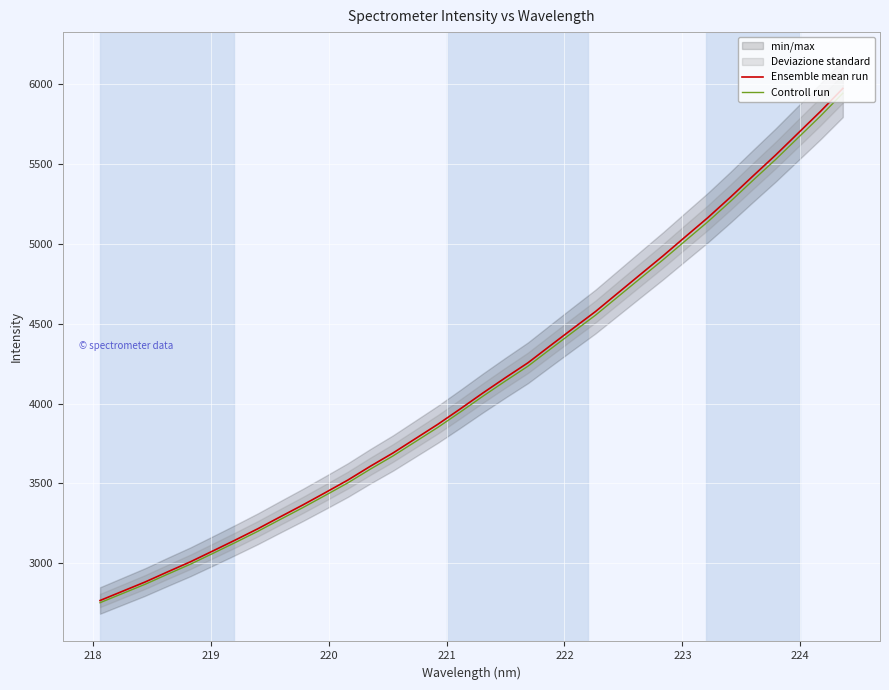

True or false: Ensemble mean run and Controll run cross at least once.

False